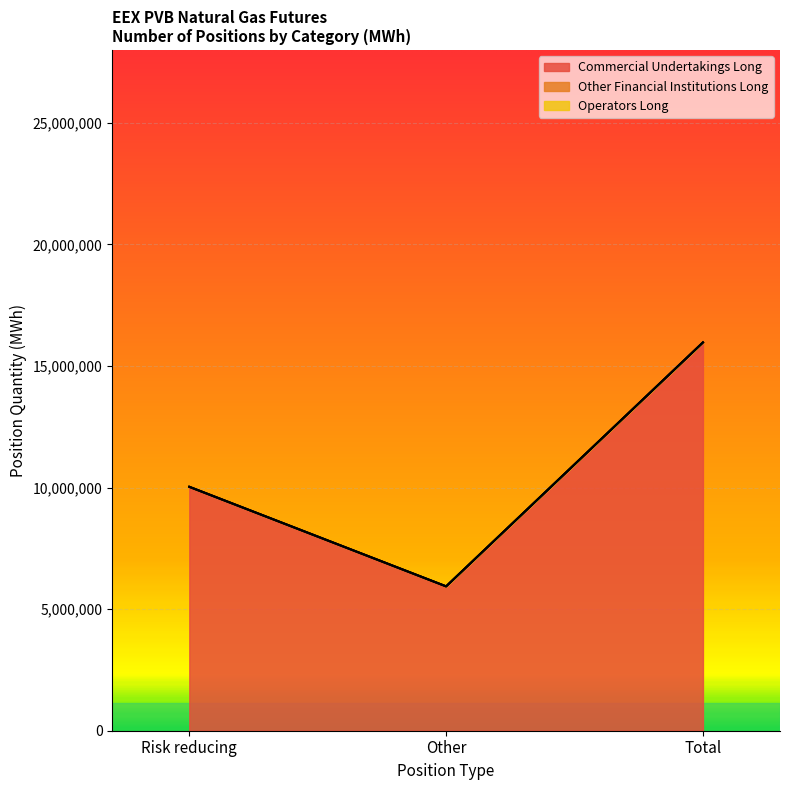

Which series has the largest total across all categories?

Commercial Undertakings Long